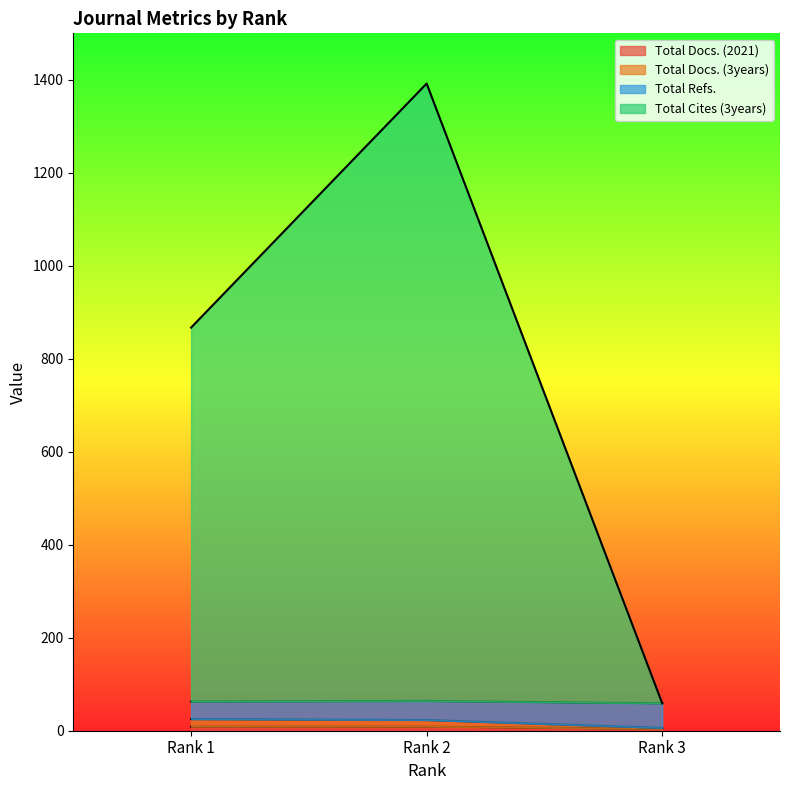

What is the value of the Total Docs. (3years) point at the 2nd from the left?

14